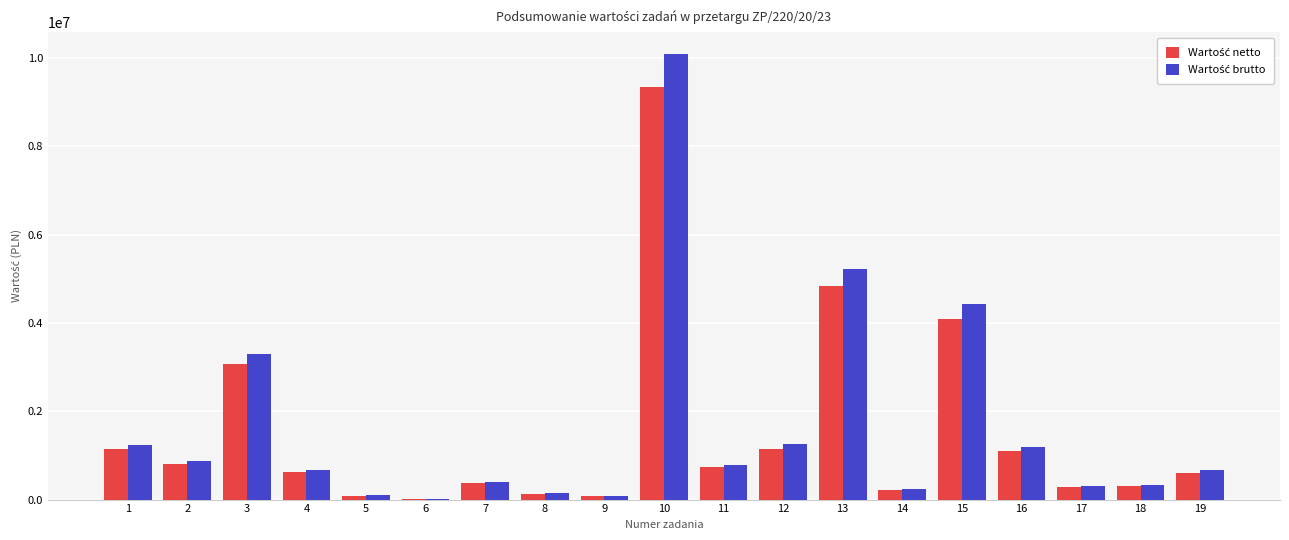

What is the maximum value shown in the chart?

10082167.2